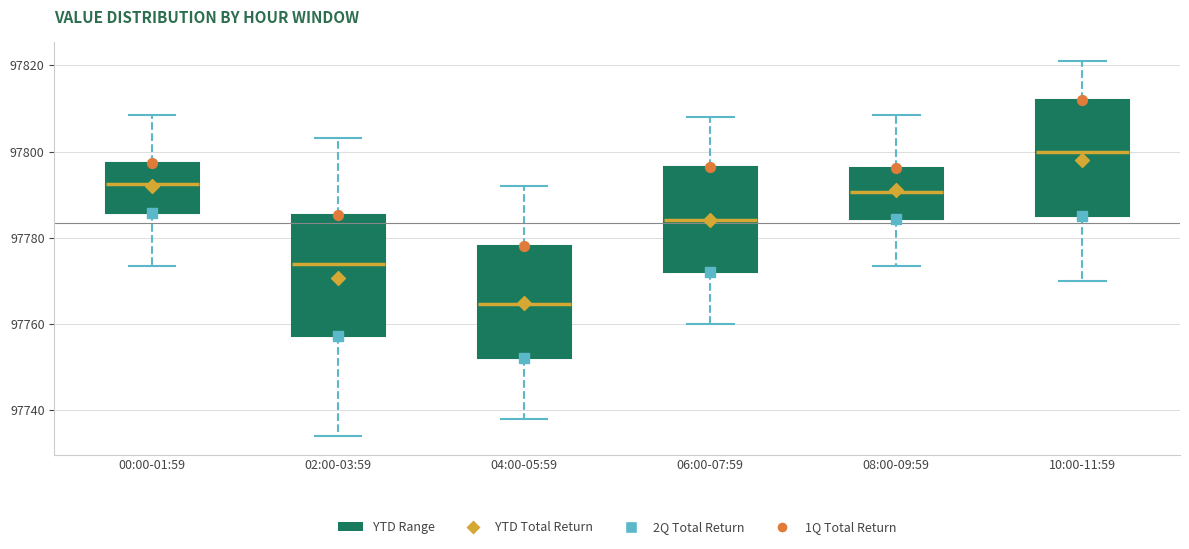

Where does the upper whisker of the box for 04:00-05:59 end on the y-axis? The values are not printed on the chart, so give them approximately, as read against the axis.

97792